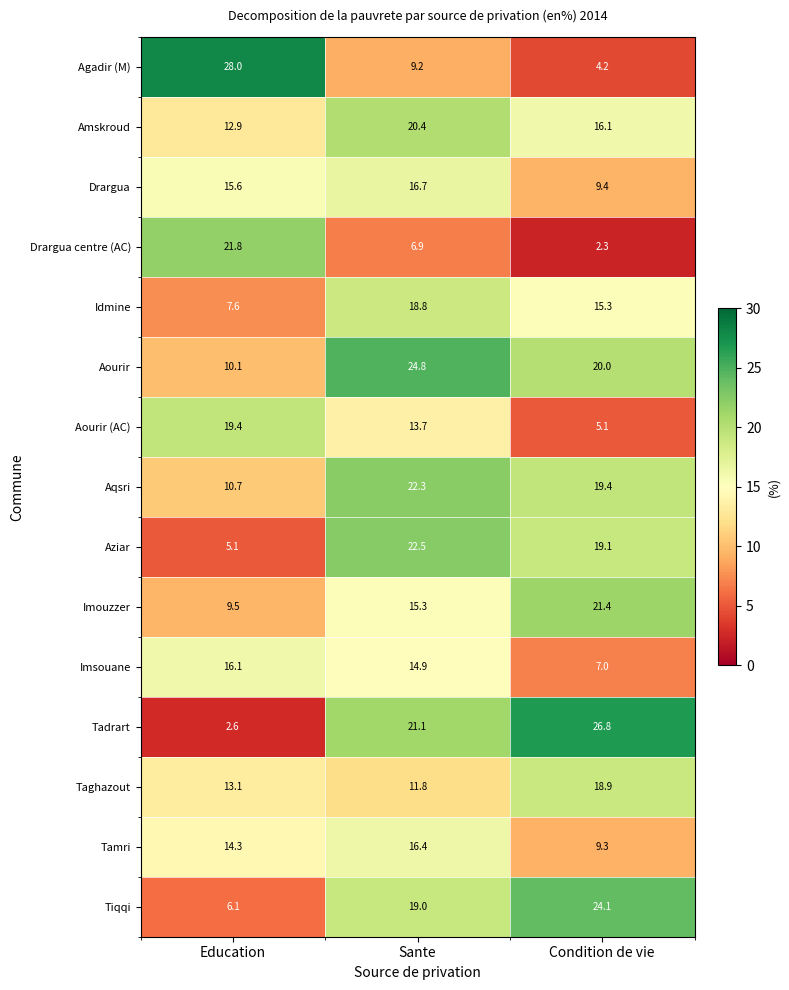

Which series has the widest spread of values?

Tadrart